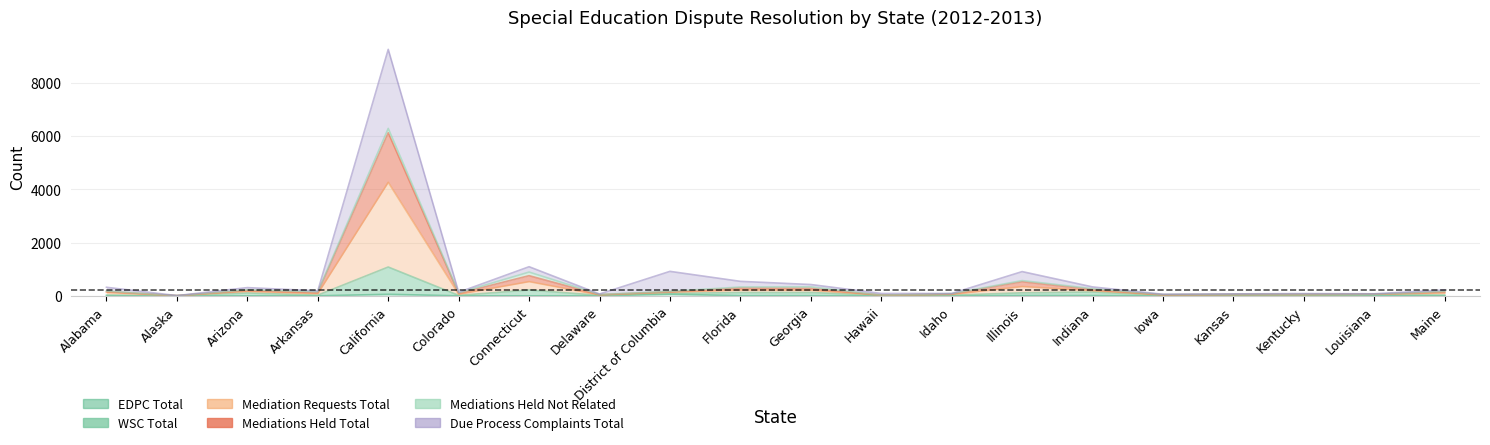

What is the maximum value shown in the chart?

9252